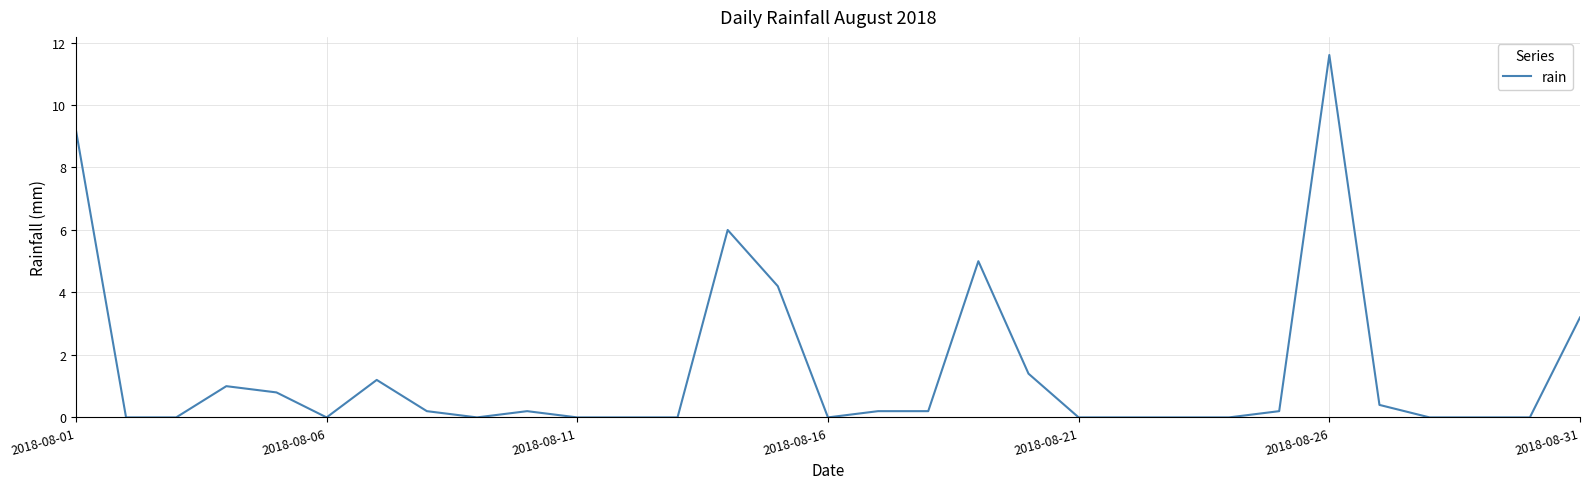

What is the maximum value shown in the chart?

11.6